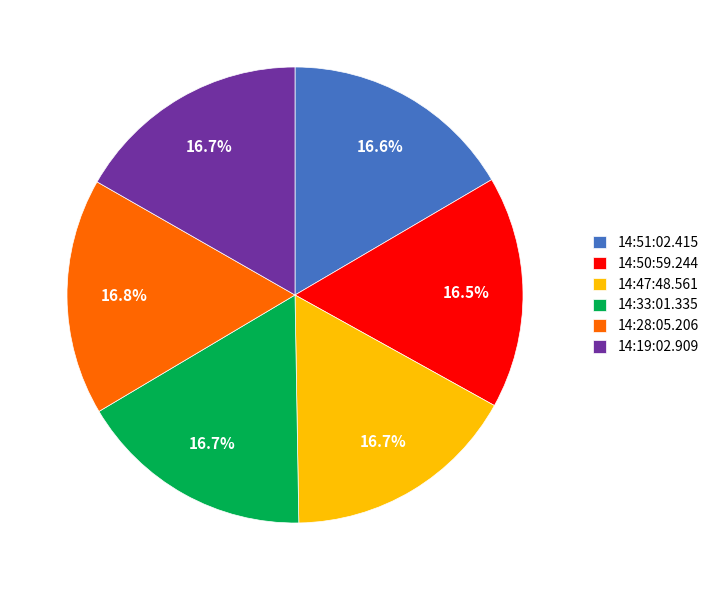

To the nearest percent, what is the combined percentage of 14:28:05.206 and 14:19:02.909?

34%